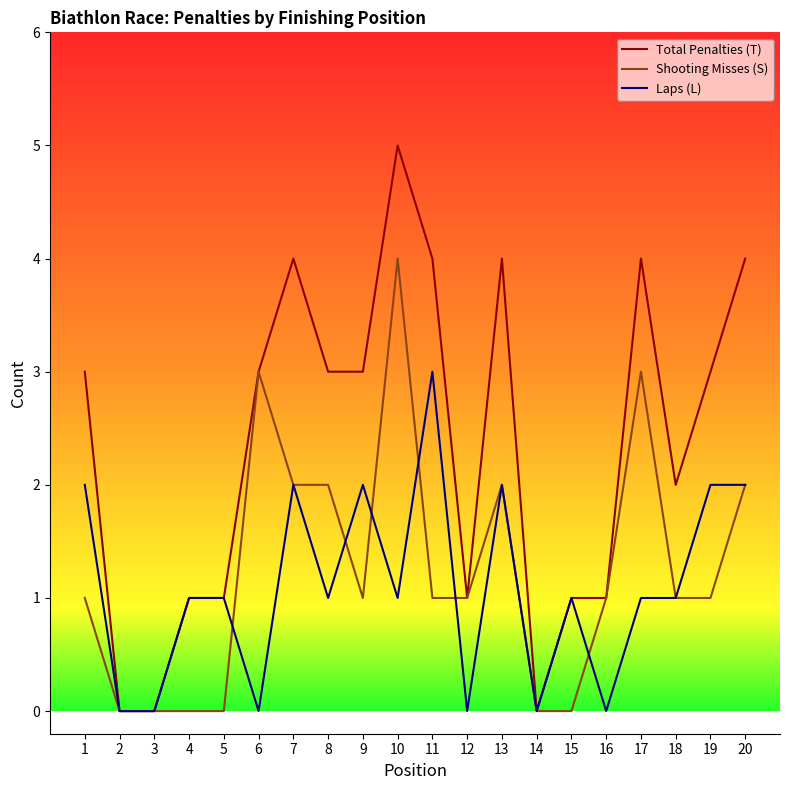

What is the highest value of the Total Penalties (T) series?

5